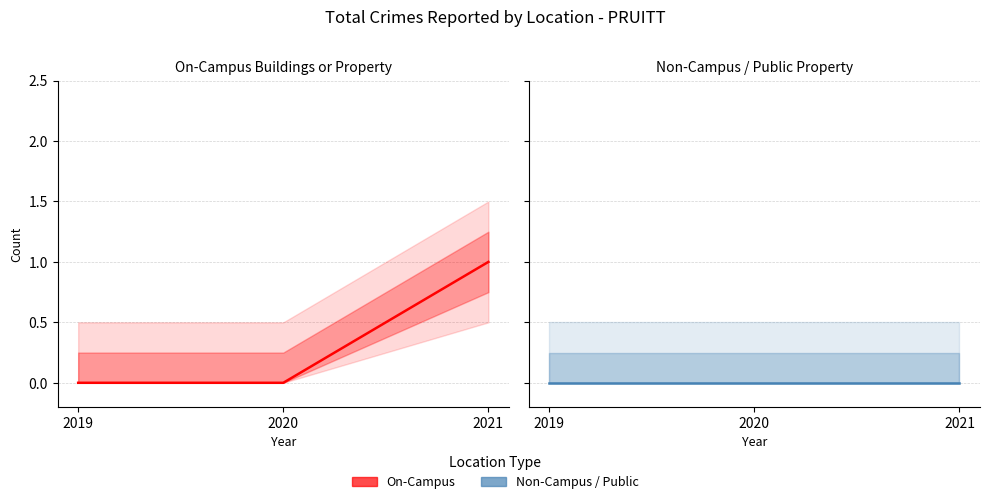

What is the maximum value shown in the chart?

1